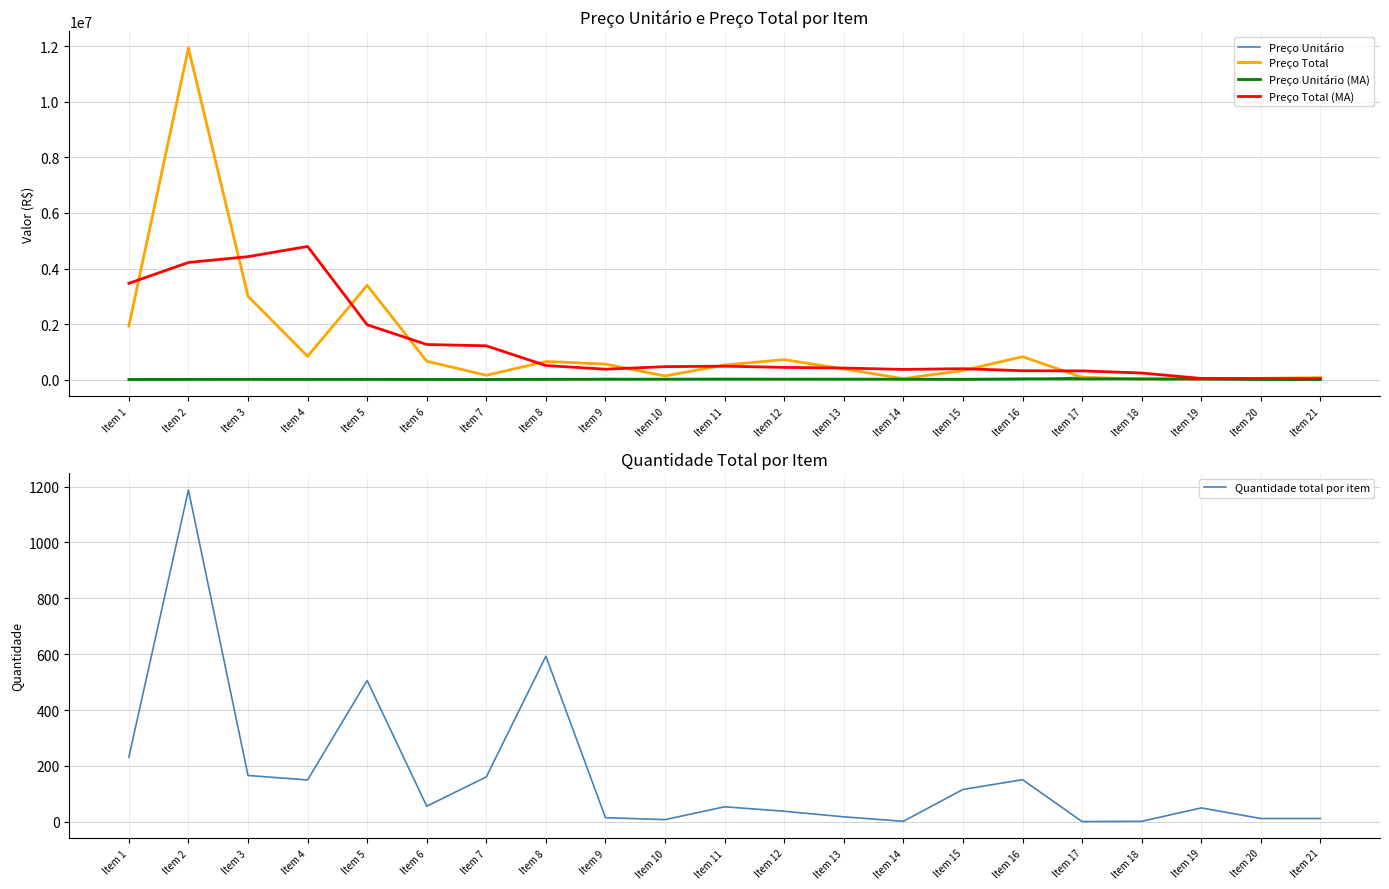

Reading left to right, transcribe all the data shown in this chart.

Preço Unitário: 8320.0	10049.0	18083.0	5599.0	6713.7	11839.3	971.3	1102.2	37330.0	16500.0	9759.2	18947.0	21372.2	18315.7	2835.0	5475.0	87565.0	9265.0	389.0	3845.0	6099.9
Preço Total: 1930240.0	11938212.0	3001778.0	839853.0	3397147.4	662999.1	156385.7	653610.5	559950.0	132000.0	526999.5	719986.0	384699.6	36631.5	328860.0	826725.0	87565.0	18530.0	19450.0	46140.0	73198.9
Preço Unitário (MA): 4592.2	9113.0	10512.8	10111.2	10558.8	6280.8	5156.6	12810.7	13975.9	16172.9	20634.1	16644.6	17098.5	15367.5	11999.5	28547.7	26285.0	25673.5	25266.0	4899.7	2583.5
Preço Total (MA): 3467113.0	4217557.5	4427520.8	4794247.6	1975444.4	1264096.3	1217535.7	508236.3	375486.6	468140.0	484733.9	440921.3	417079.1	367544.3	394229.0	319945.4	315420.0	238067.5	42921.2	39329.7	34697.2
Quantidade total por item: 232.0	1188.0	166.0	150.0	506.0	56.0	161.0	593.0	15.0	8.0	54.0	38.0	18.0	2.0	116.0	151.0	1.0	2.0	50.0	12.0	12.0